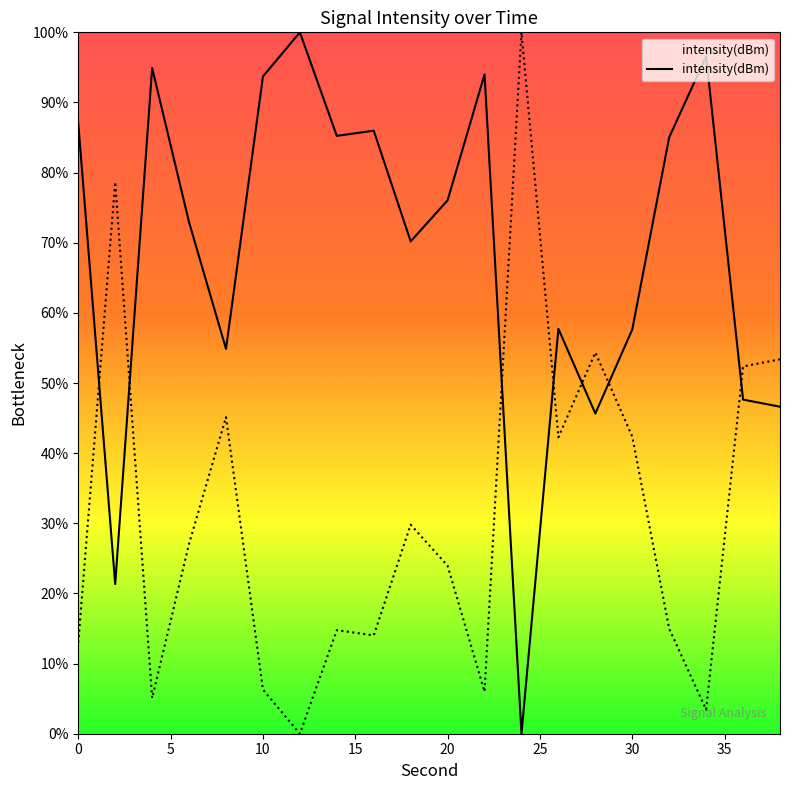

Which label corresponds to the largest value in the chart?

12